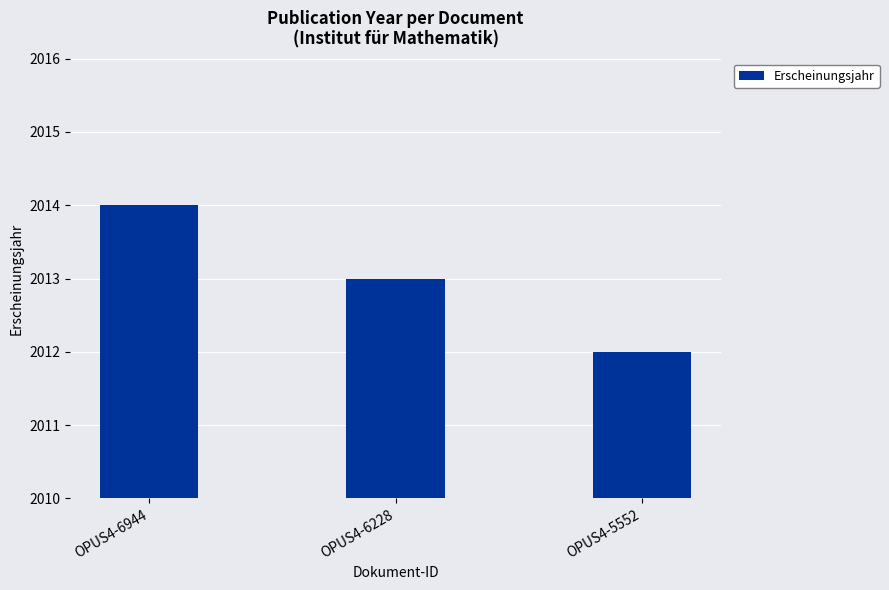

List the labels in order of value, largest first.

OPUS4-6944, OPUS4-6228, OPUS4-5552